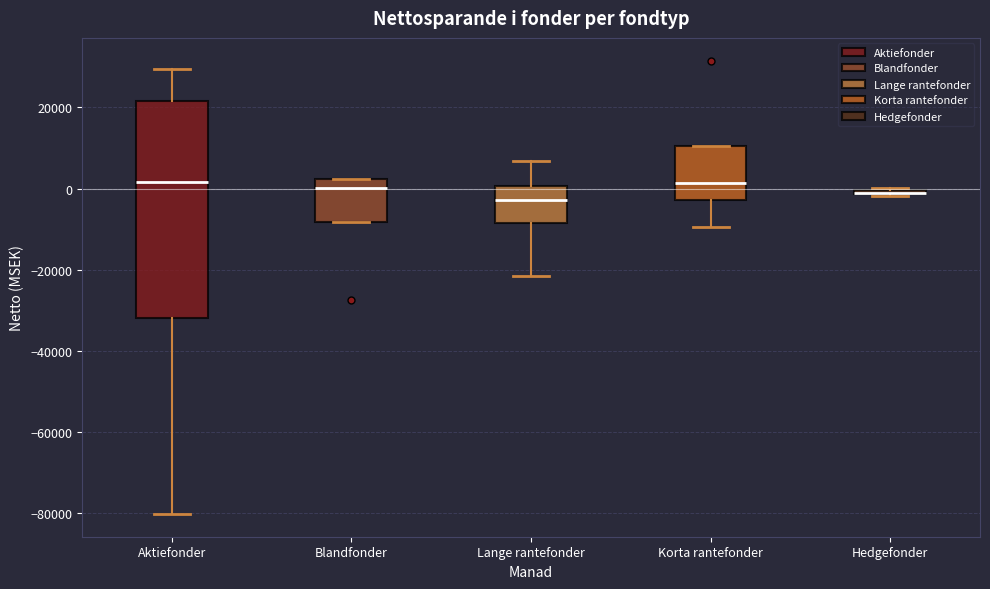

Where does the median line of the box for Korta rantefonder sit on the y-axis? The values are not printed on the chart, so give them approximately, as read against the axis.

2000